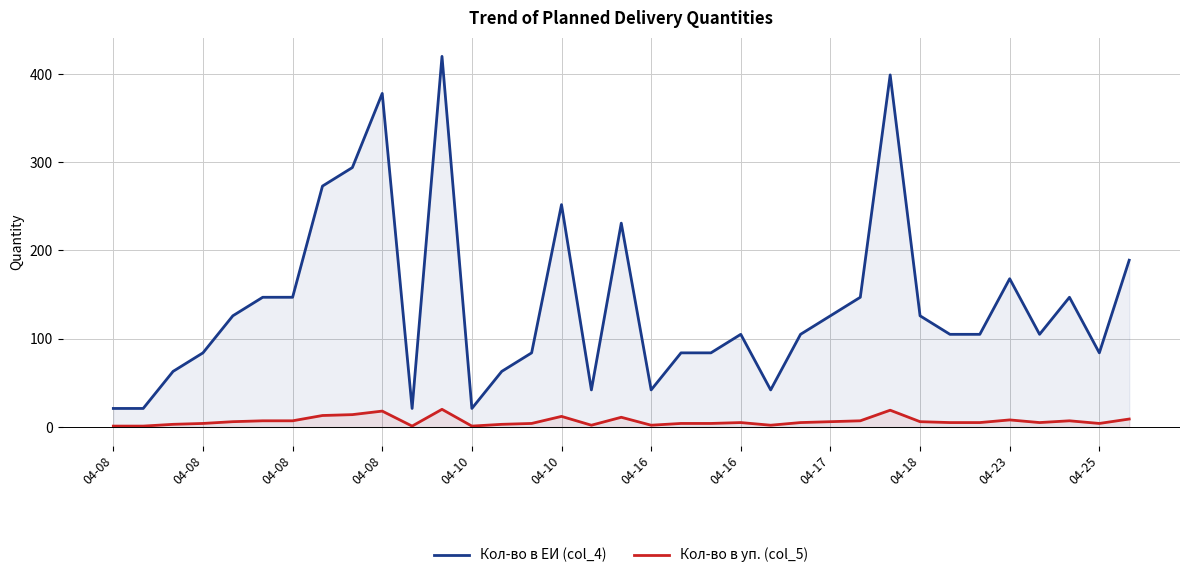

What value does the Кол-во в уп. (col_5) series have at 28, to the nearest 5?

5